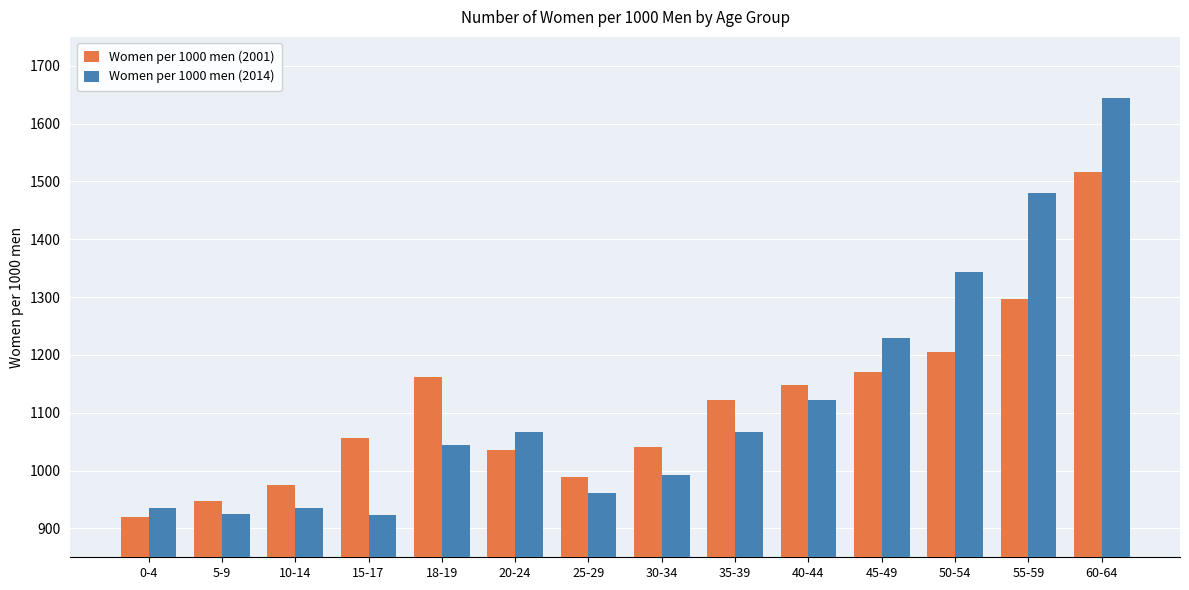

What is the greatest value displayed?

1644